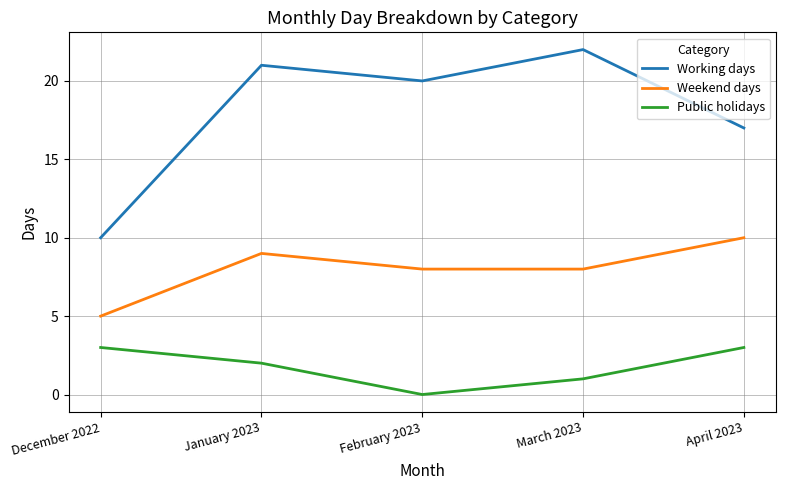

What is the total value across all series at January 2023?

32